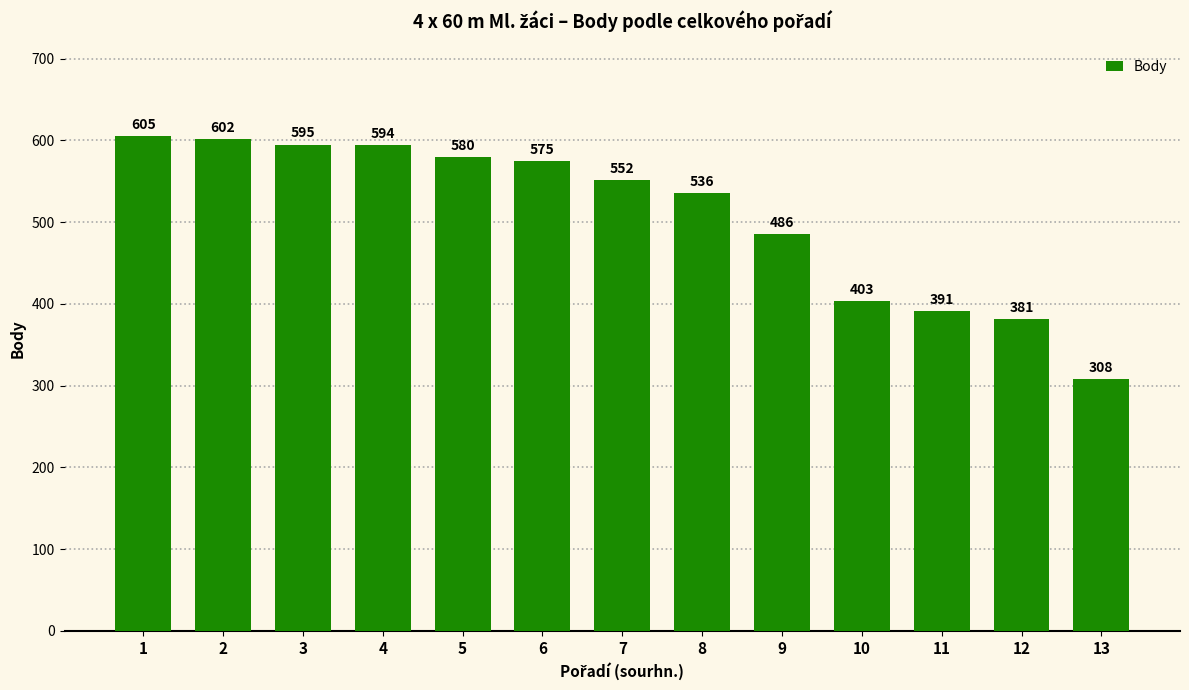

Reading left to right, list all the values displayed in this chart.

605	602	595	594	580	575	552	536	486	403	391	381	308